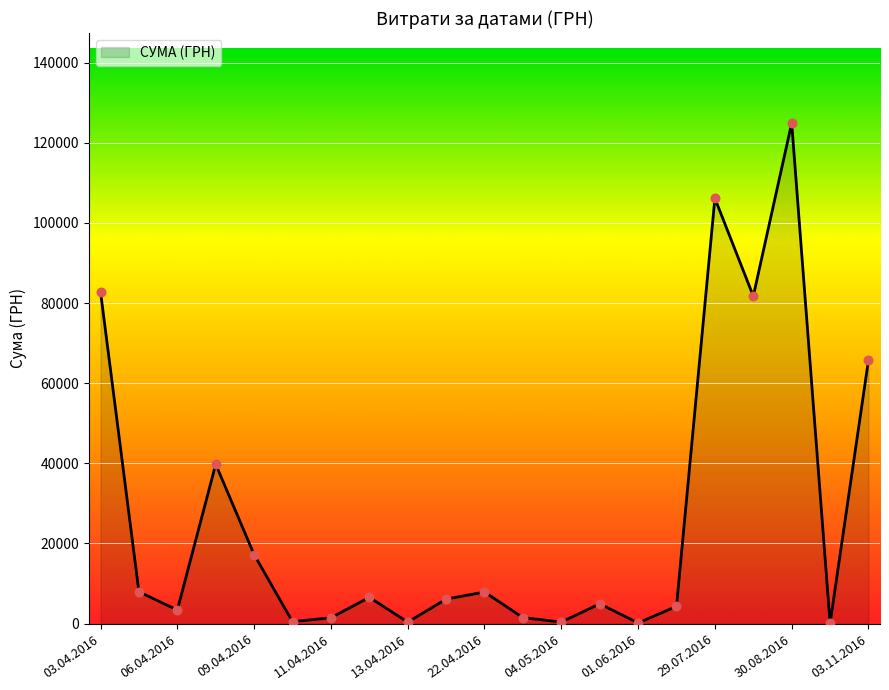

What is the difference between the maximum and minimum values?

124820.3